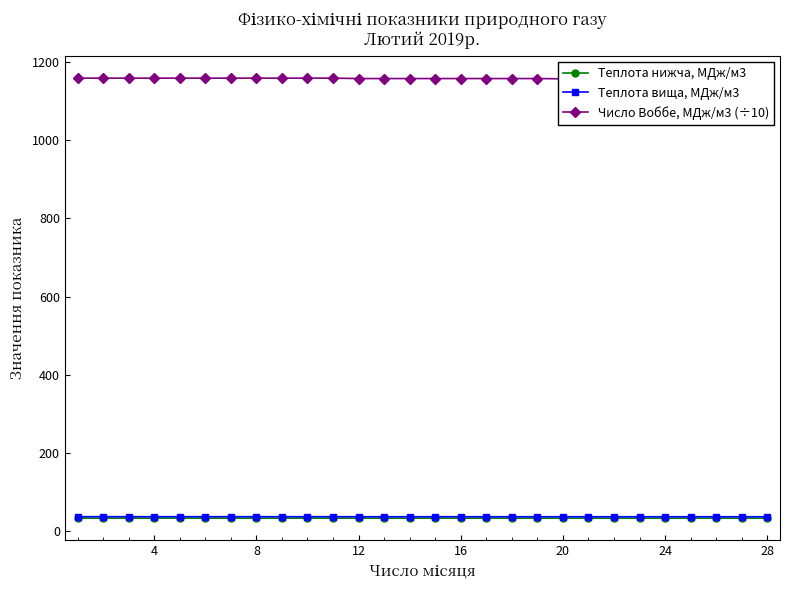

Does the chart display data point markers on the line(s)?

Yes